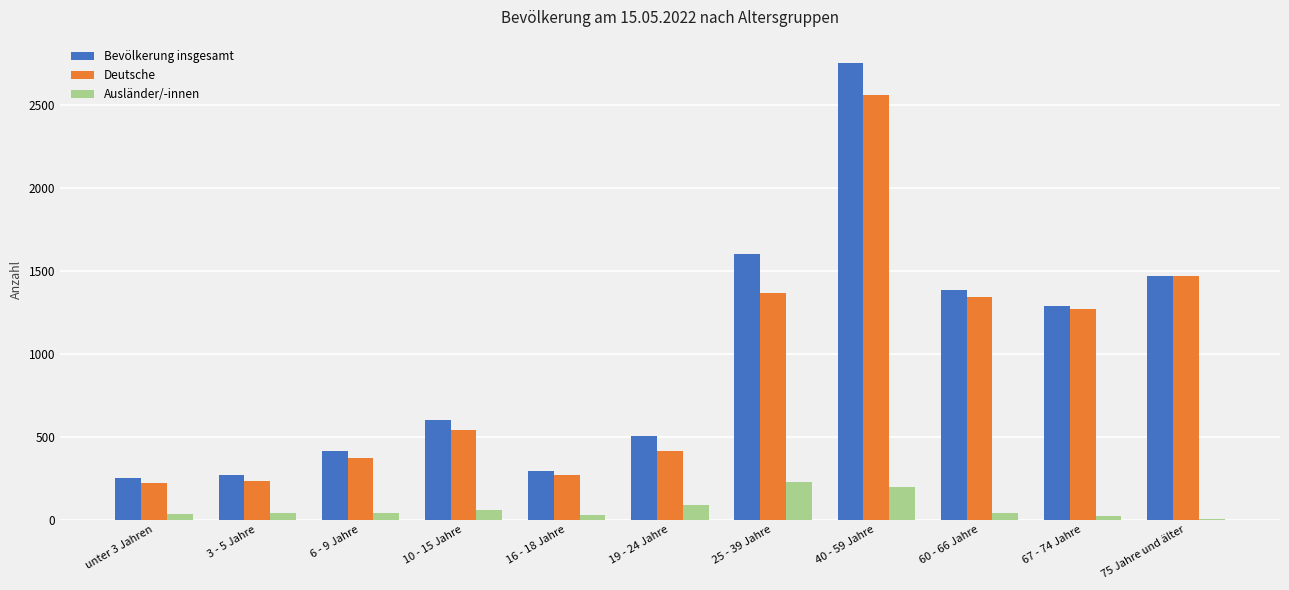

Which series has the largest total across all categories?

Bevölkerung insgesamt